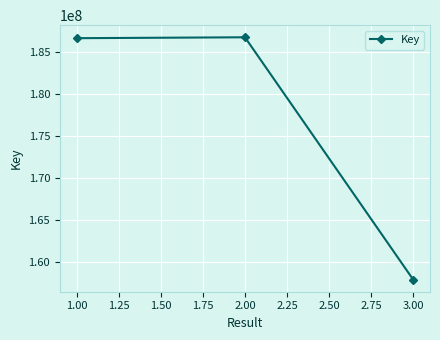

What is the change in value from 2.00 to 3.00?

-28900283